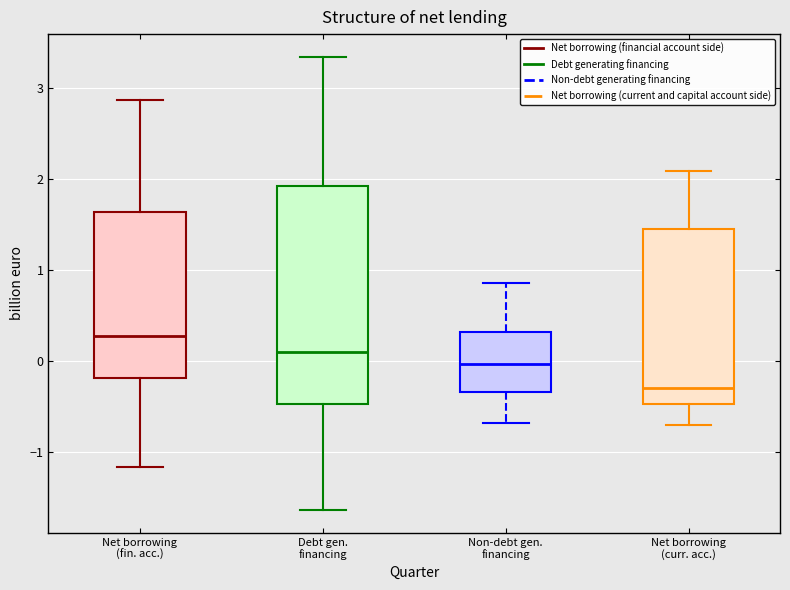

Reading left to right, transcribe this box plot: for each box, give where its median line is, the range the box spans, and where its two whiskers end, as read against the y-axis. The values are not printed on the chart, so give them approximately, as read against the axis.

Net borrowing (fin. acc.): median 0.3, box -0.2 to 1.6, whiskers -1.2 to 2.9
Debt gen. financing: median 0.1, box -0.5 to 1.9, whiskers -1.6 to 3.3
Non-debt gen. financing: median 0.0, box -0.3 to 0.3, whiskers -0.7 to 0.9
Net borrowing (curr. acc.): median -0.3, box -0.5 to 1.4, whiskers -0.7 to 2.1